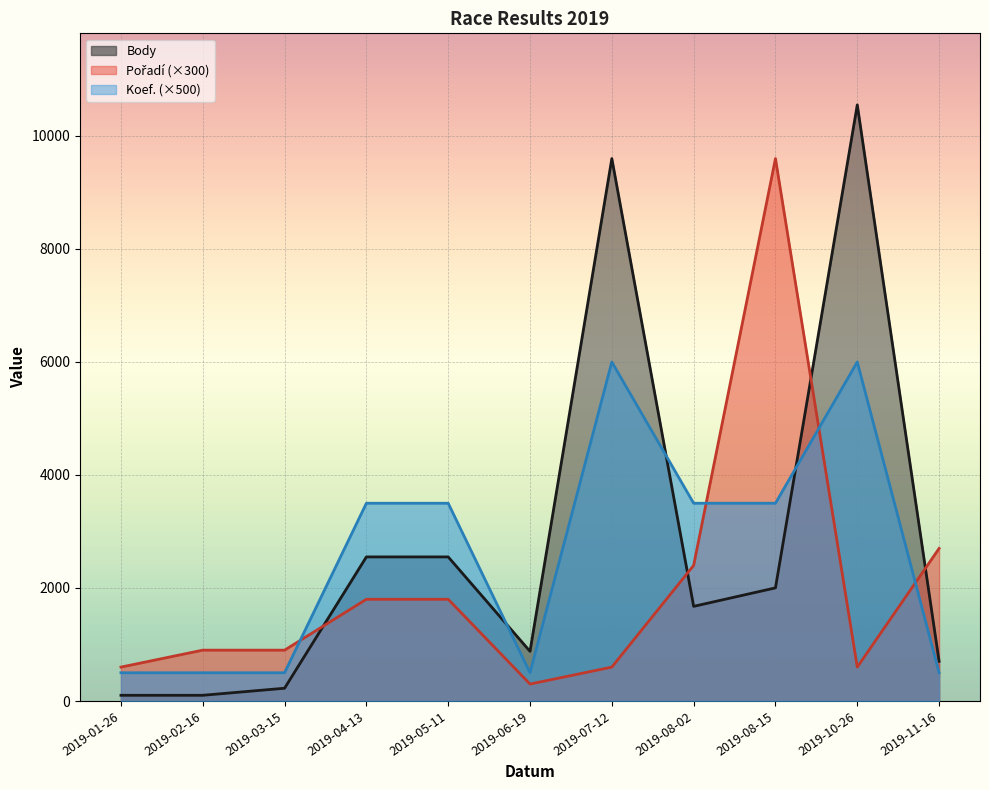

How many interior local peaks does the Body series have?

2